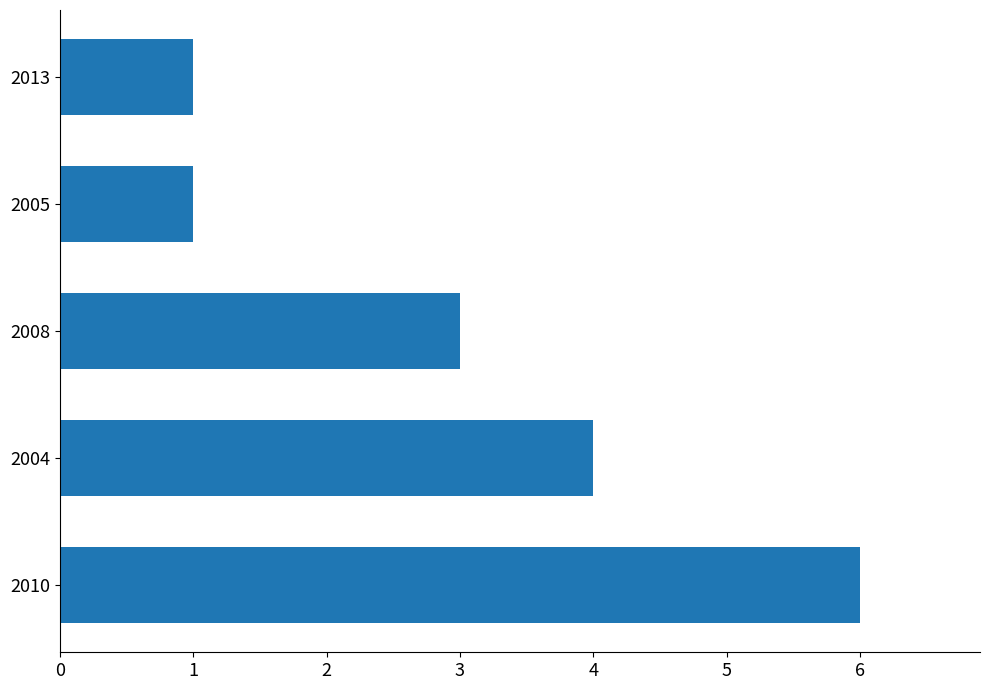

True or false: the data shows 4 at 2010.

False